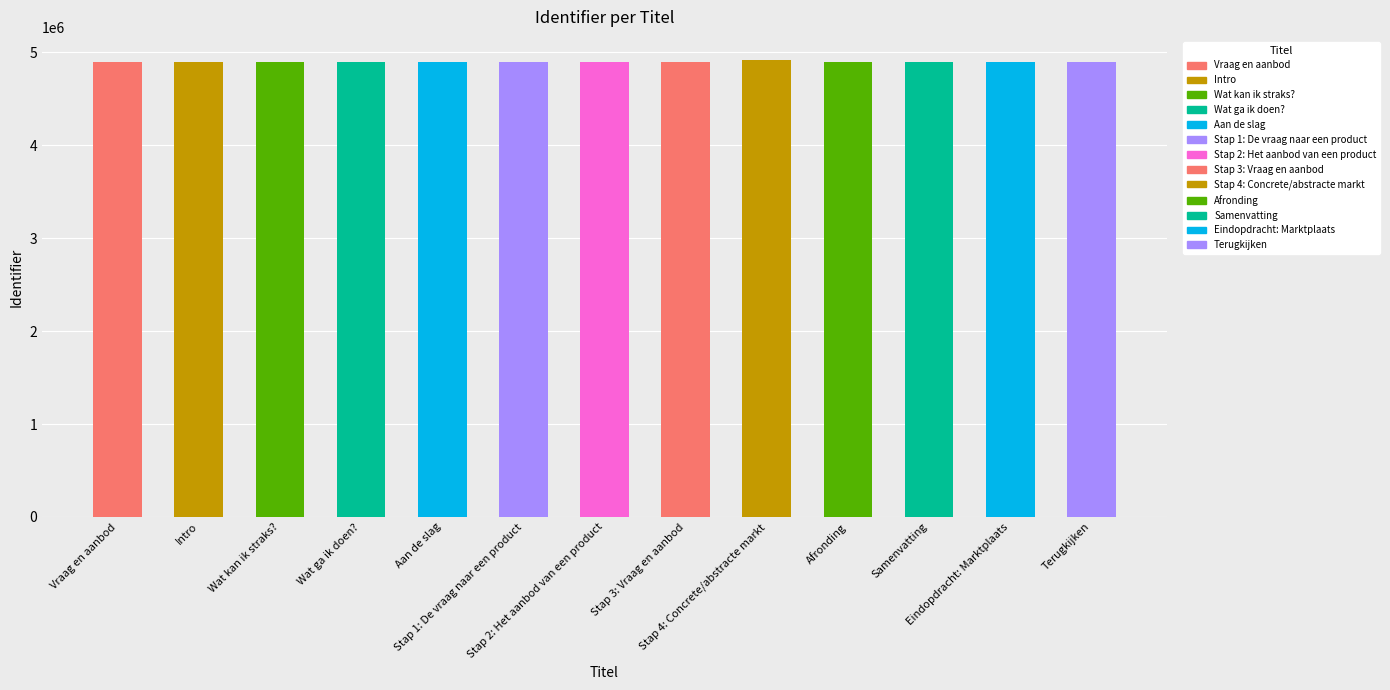

Is it true that the value at Afronding is 6573600?

False